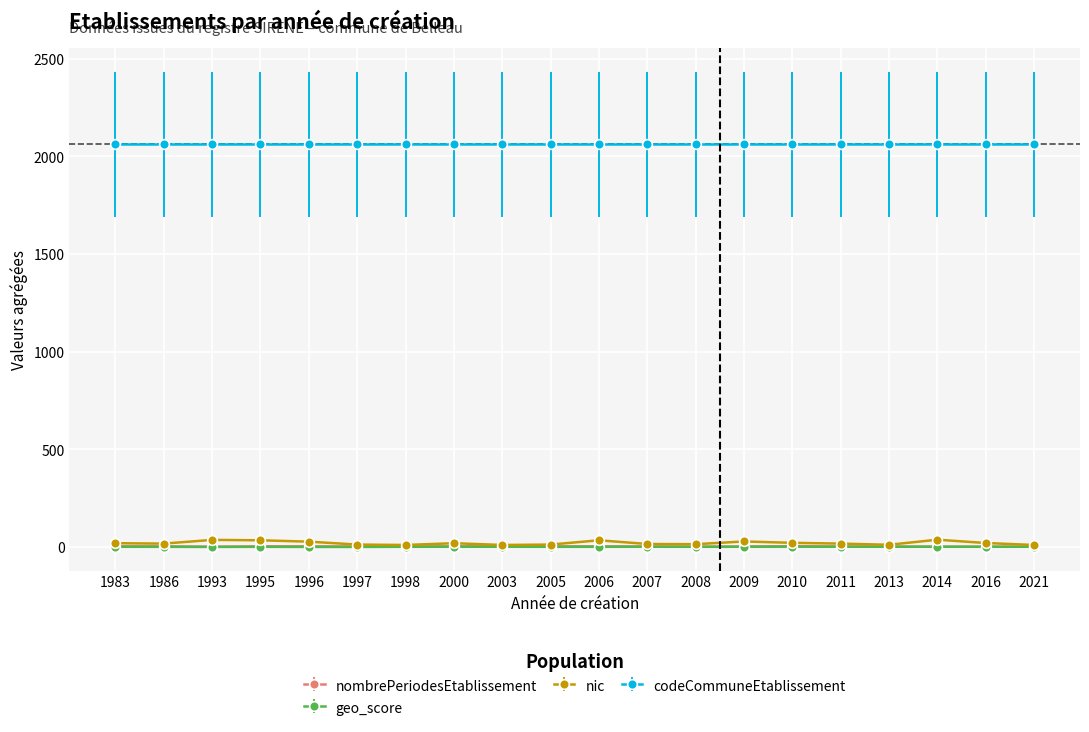

What are all the series names shown in the legend?

nombrePeriodesEtablissement, geo_score, nic, codeCommuneEtablissement